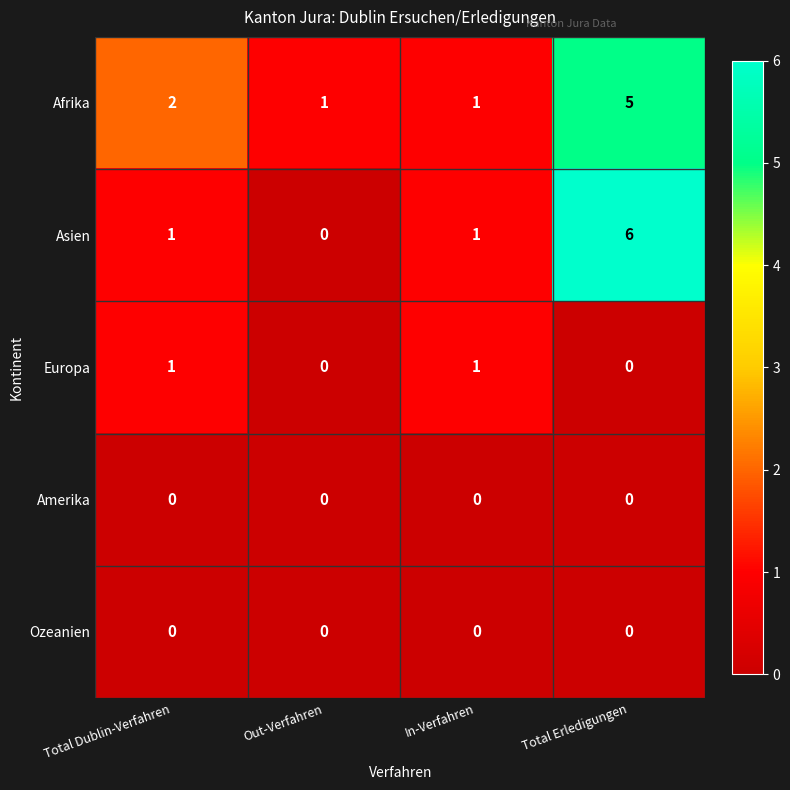

Which category has the highest value across all series?

Total Erledigungen